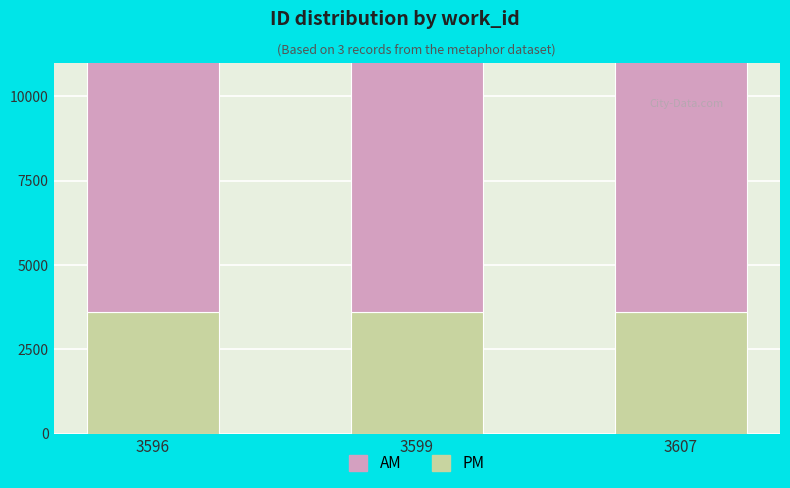

How many PM values are between 3596 and 3607?

3